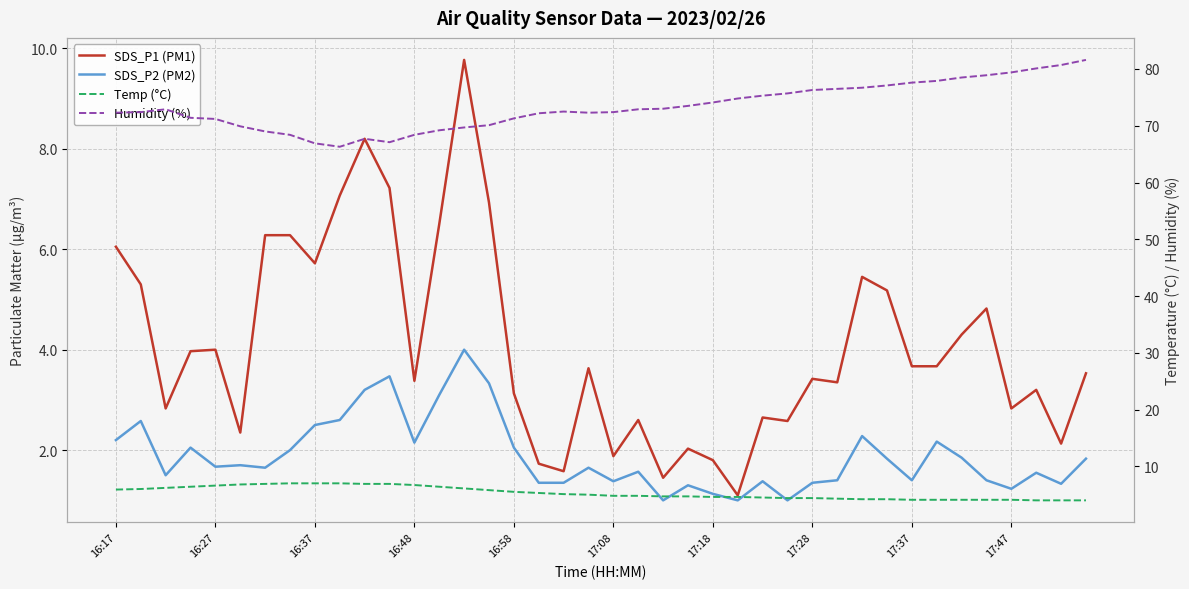

How many intersections are there between SDS_P1 (PM1) and Temp (°C)?

9